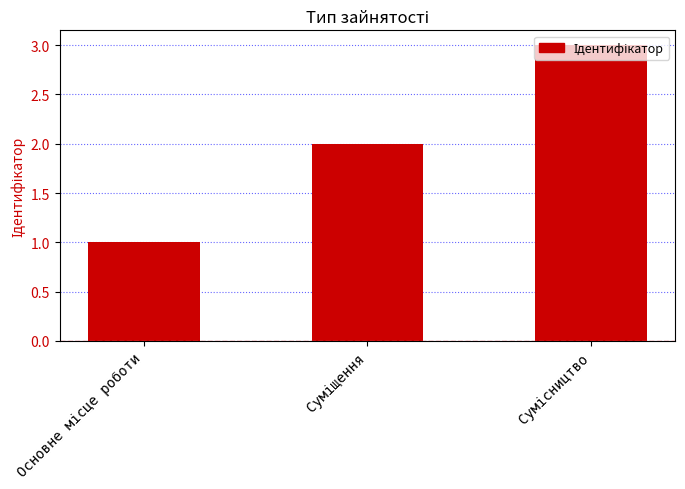

Count the values in the range 1 to 3.

3